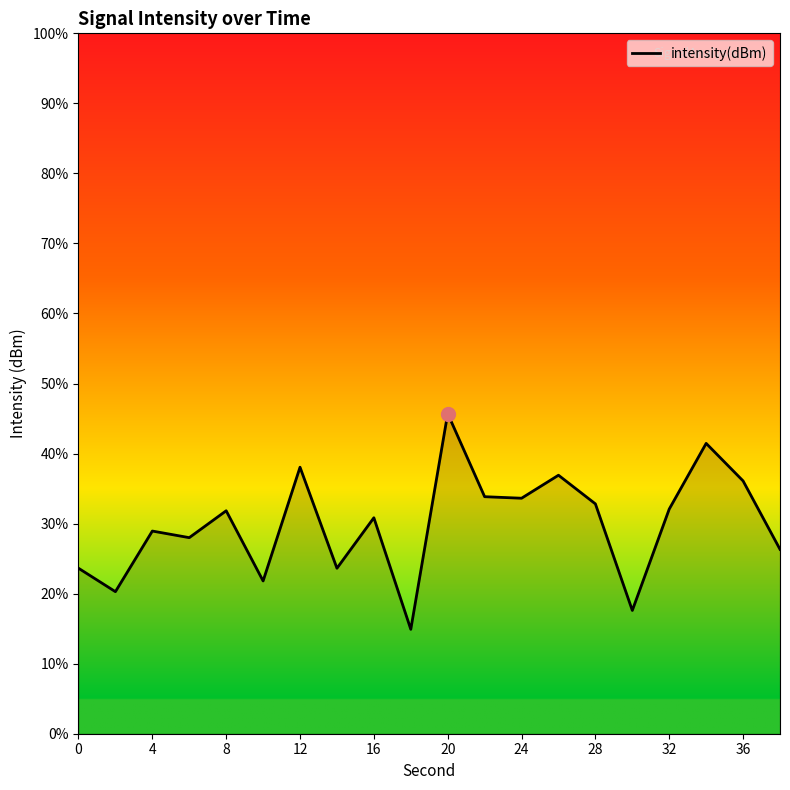

What is the average value?

29.9